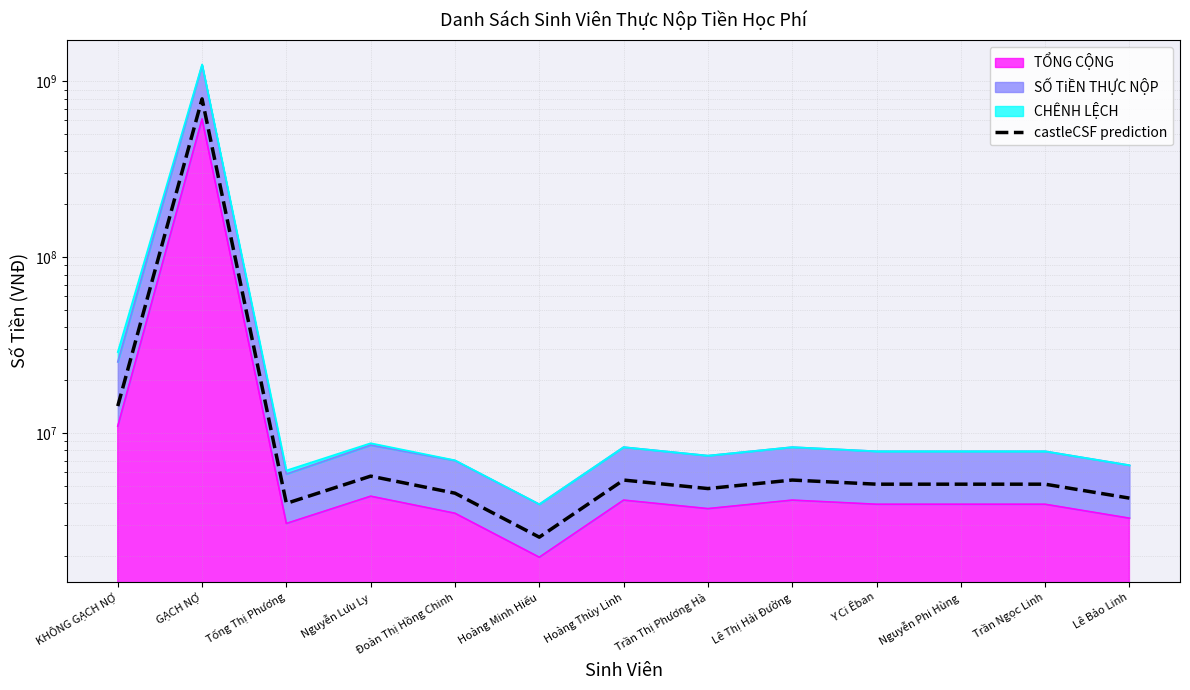

Reading right to left, what are all the values shown in this chart?

4290000	5148000	5148000	5148000	5434000	4862000	5434000	2574000	4576000	5720000	4004000	796330600	14300000